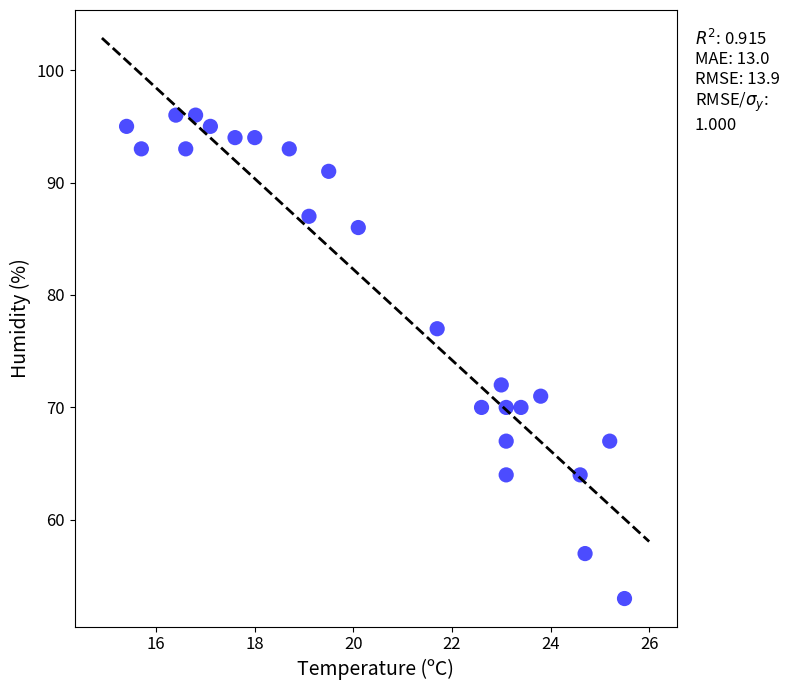

What is the range of Y values (max minus min)?

43